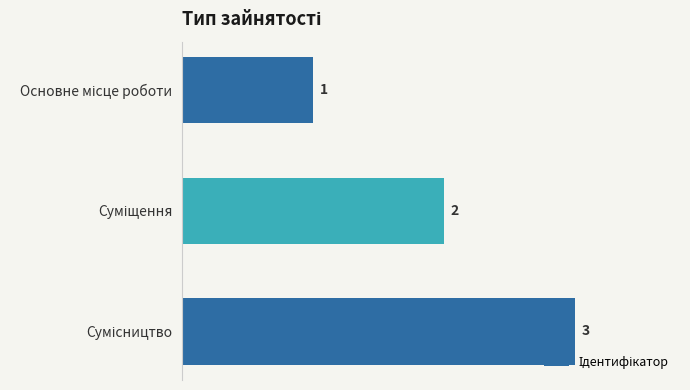

Count the values in the range 1 to 3.

3